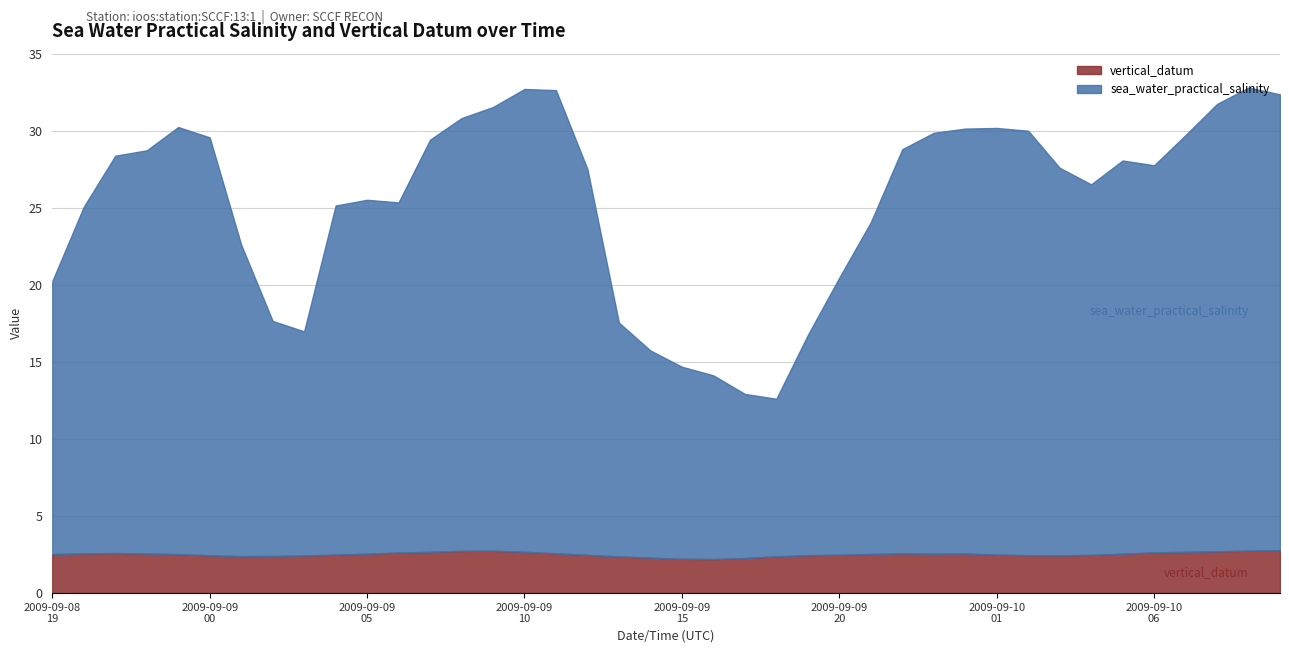

Reading left to right, list all the values displayed in this chart.

sea_water_practical_salinity: 2009-09-08T19=17.7	2009-09-08T20=22.5	2009-09-08T21=25.8	2009-09-08T22=26.2	2009-09-08T23=27.7	2009-09-09T00=27.1	2009-09-09T01=20.2	2009-09-09T02=15.2	2009-09-09T03=14.5	2009-09-09T04=22.6	2009-09-09T05=23.0	2009-09-09T06=22.7	2009-09-09T07=26.7	2009-09-09T08=28.1	2009-09-09T09=28.8	2009-09-09T10=30.0	2009-09-09T11=30.1	2009-09-09T12=25.0	2009-09-09T13=15.2	2009-09-09T14=13.4	2009-09-09T15=12.5	2009-09-09T16=11.9	2009-09-09T17=10.7	2009-09-09T18=10.2	2009-09-09T19=14.3	2009-09-09T20=18.0	2009-09-09T21=21.5	2009-09-09T22=26.2	2009-09-09T23=27.3	2009-09-10T00=27.6	2009-09-10T01=27.7	2009-09-10T02=27.5	2009-09-10T03=25.1	2009-09-10T04=24.0	2009-09-10T05=25.5	2009-09-10T06=25.1	2009-09-10T07=27.0	2009-09-10T08=29.0	2009-09-10T09=30.0	2009-09-10T10=29.6
vertical_datum: 2009-09-08T19=2.5	2009-09-08T20=2.6	2009-09-08T21=2.6	2009-09-08T22=2.6	2009-09-08T23=2.5	2009-09-09T00=2.5	2009-09-09T01=2.4	2009-09-09T02=2.4	2009-09-09T03=2.4	2009-09-09T04=2.5	2009-09-09T05=2.6	2009-09-09T06=2.6	2009-09-09T07=2.7	2009-09-09T08=2.7	2009-09-09T09=2.8	2009-09-09T10=2.7	2009-09-09T11=2.6	2009-09-09T12=2.5	2009-09-09T13=2.4	2009-09-09T14=2.3	2009-09-09T15=2.2	2009-09-09T16=2.2	2009-09-09T17=2.3	2009-09-09T18=2.4	2009-09-09T19=2.5	2009-09-09T20=2.5	2009-09-09T21=2.5	2009-09-09T22=2.6	2009-09-09T23=2.6	2009-09-10T00=2.6	2009-09-10T01=2.5	2009-09-10T02=2.5	2009-09-10T03=2.4	2009-09-10T04=2.5	2009-09-10T05=2.6	2009-09-10T06=2.6	2009-09-10T07=2.7	2009-09-10T08=2.7	2009-09-10T09=2.8	2009-09-10T10=2.8